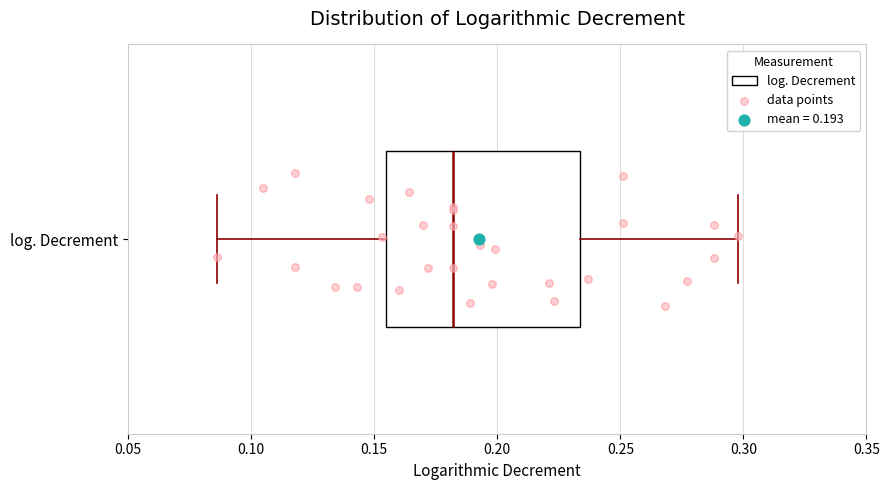

Read this box plot against the x-axis: the position of the median line, the range covered by the box, and the ends of both whiskers. The values are not printed on the chart, so give them approximately, as read against the axis.

median 0.180, box 0.155 to 0.235, whiskers 0.085 to 0.300